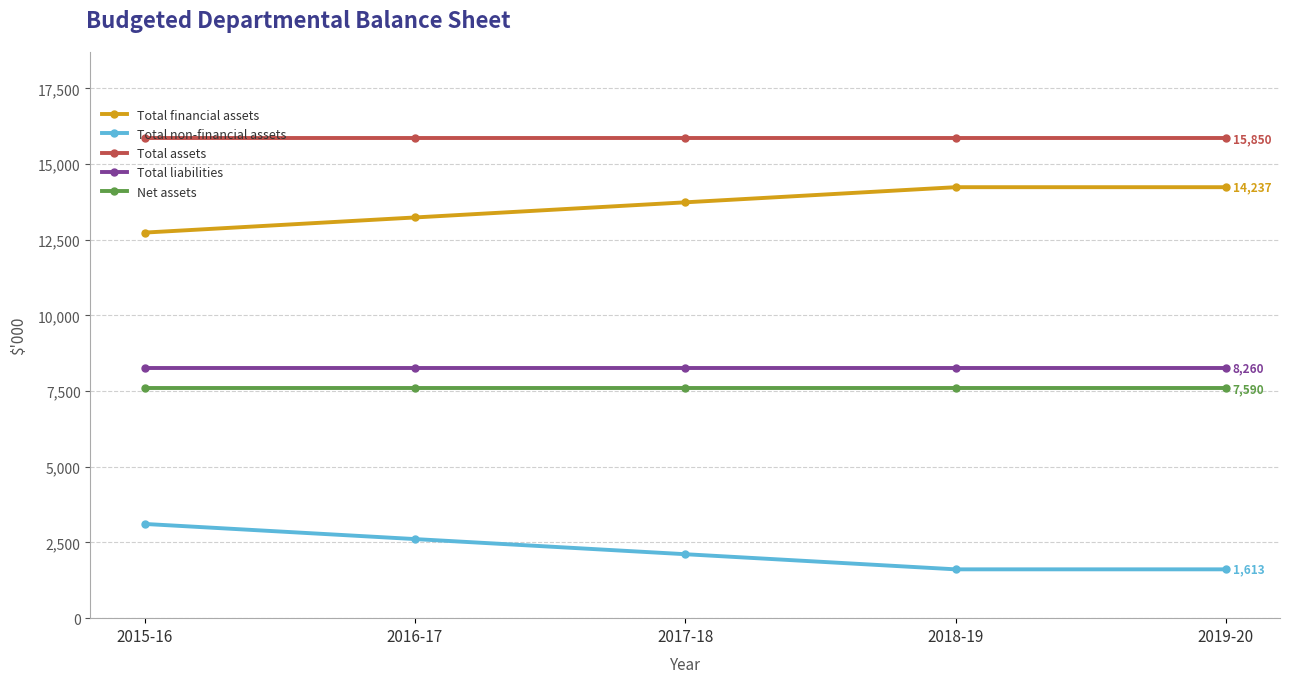

How many series are shown in this chart?

5